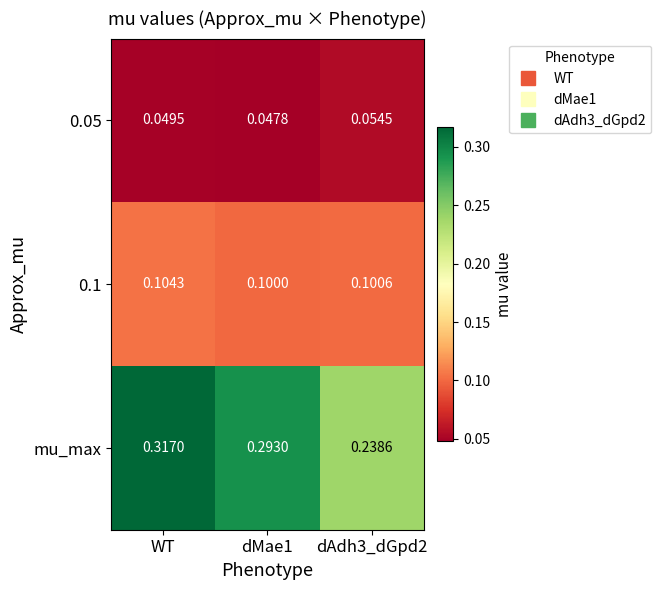

Which series changed the most between WT and dAdh3_dGpd2?

mu_max